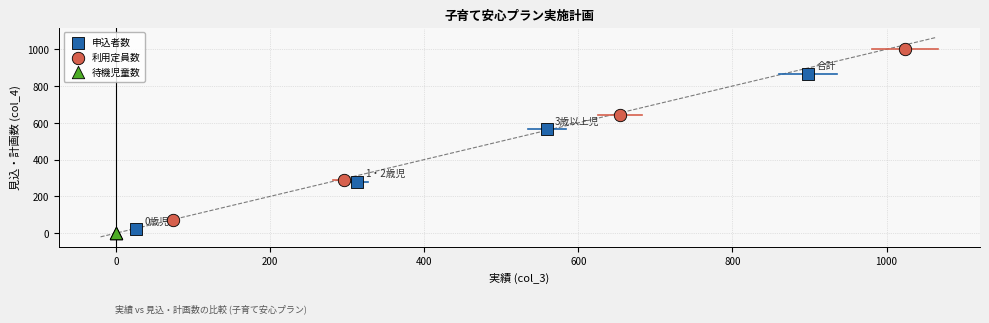

Which series contains the highest Y value?

利用定員数